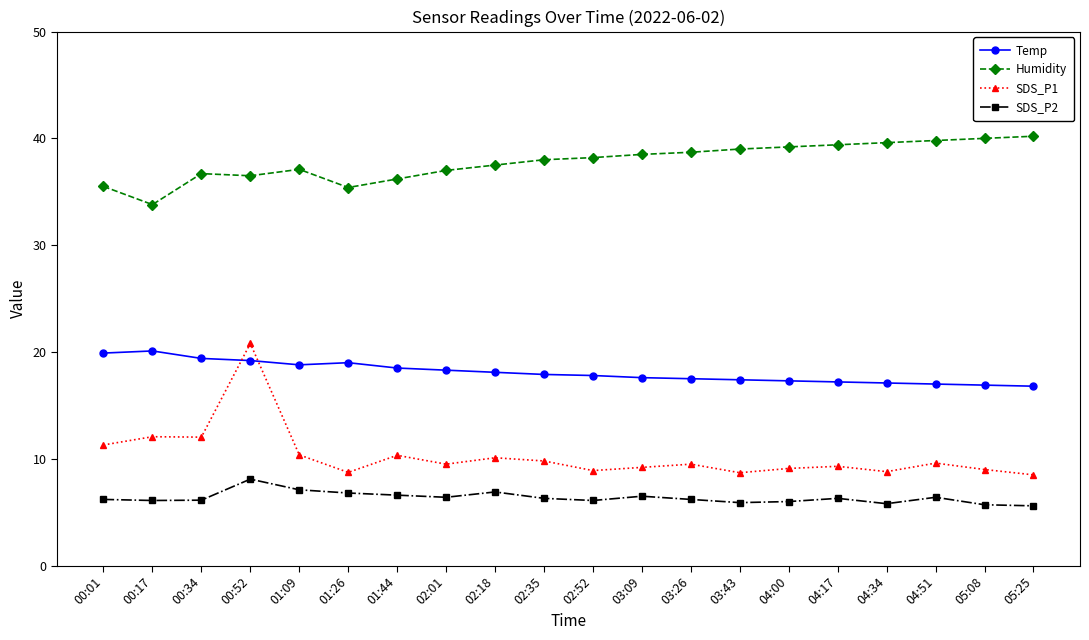

What is the difference between the SDS_P1 values at 04:51 and 02:01?

0.1